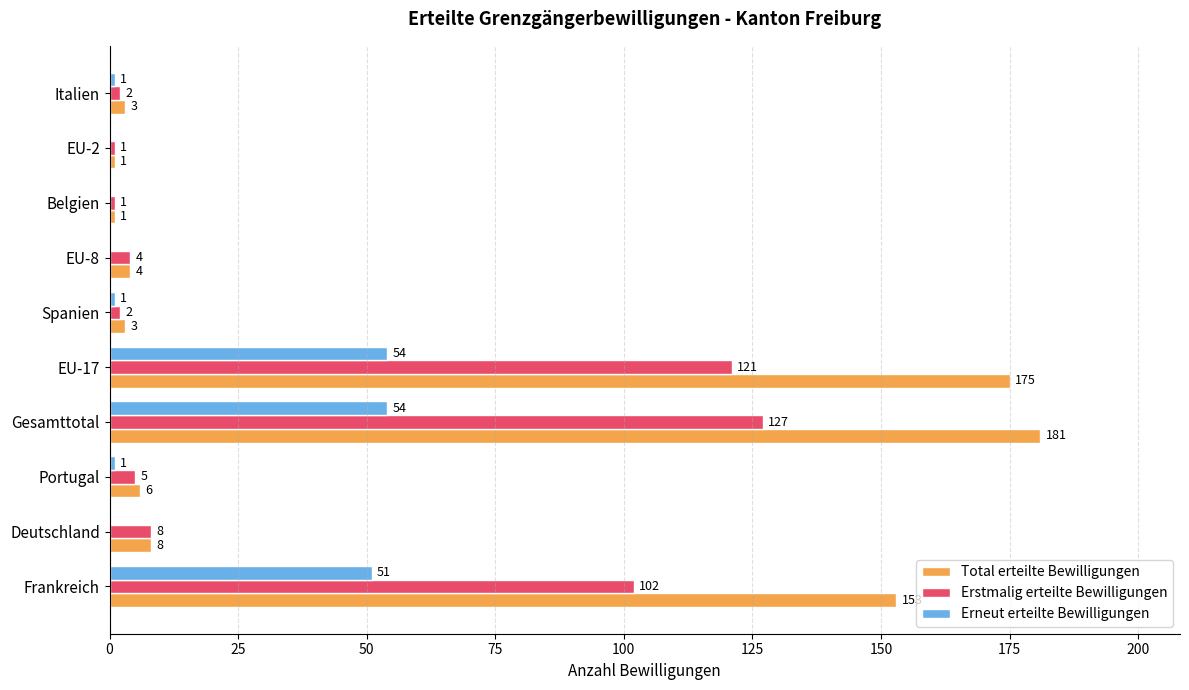

Is it true that Erstmalig erteilte Bewilligungen equals 4 at EU-8?

True